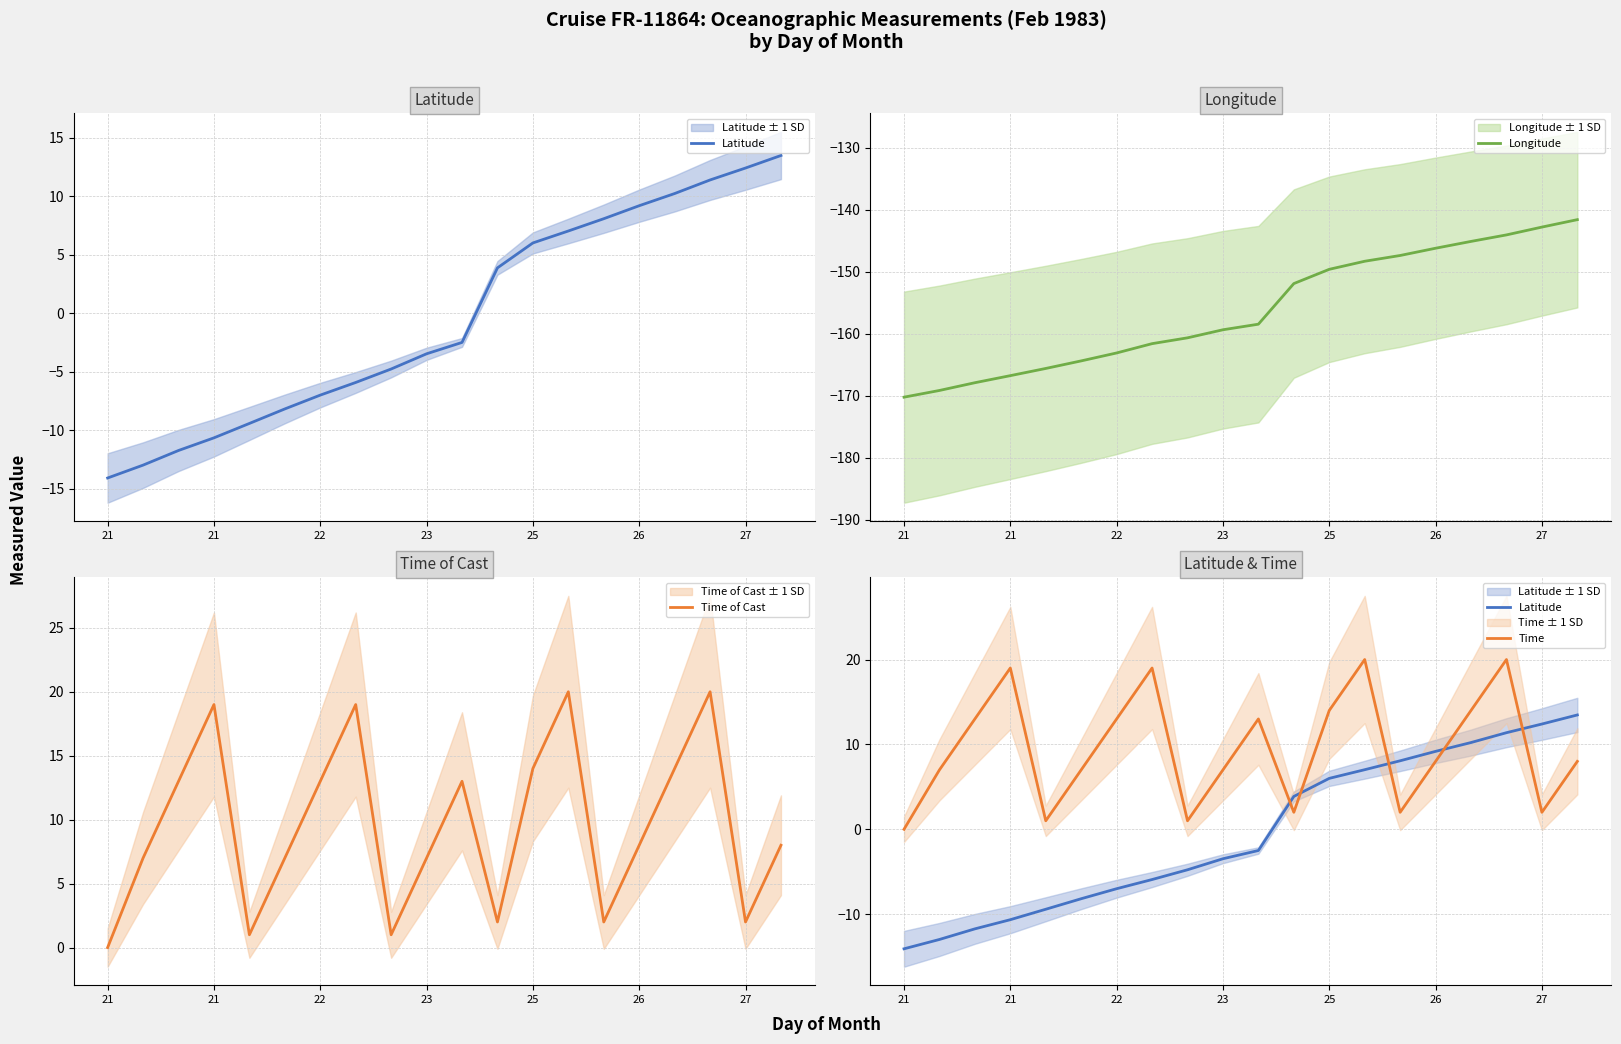

Between which two adjacent categories do Latitude and Time of Cast first intersect?

10 and 11